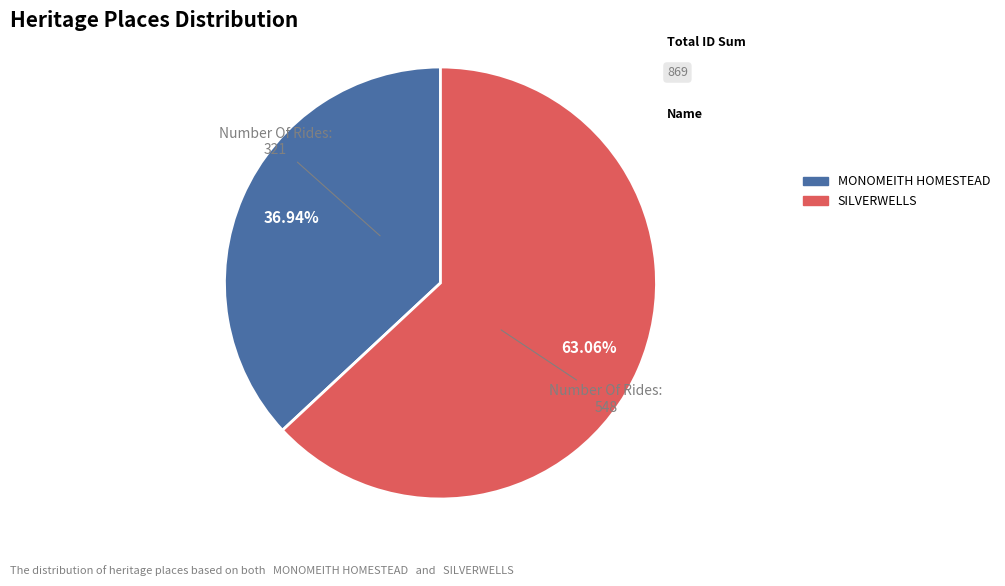

Is there any slice that represents more than half of the pie?

Yes